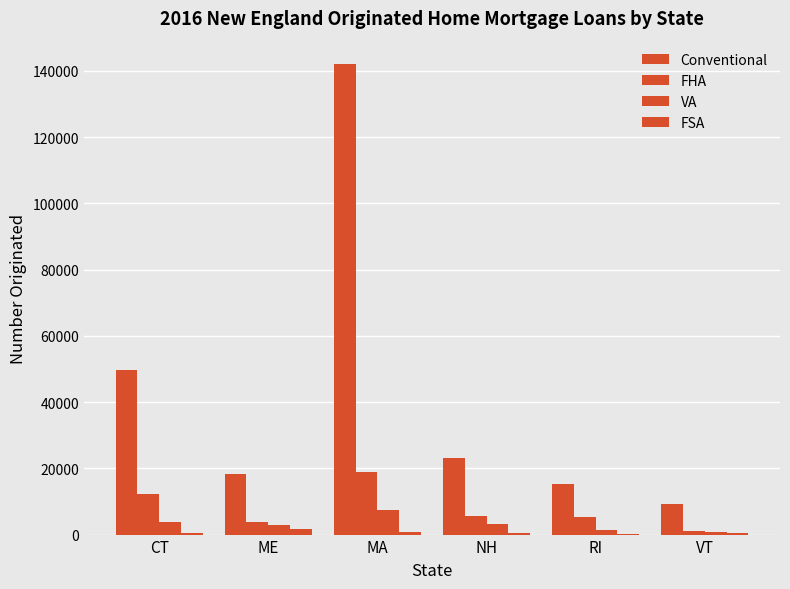

What is the total value across all series at MA?

168939